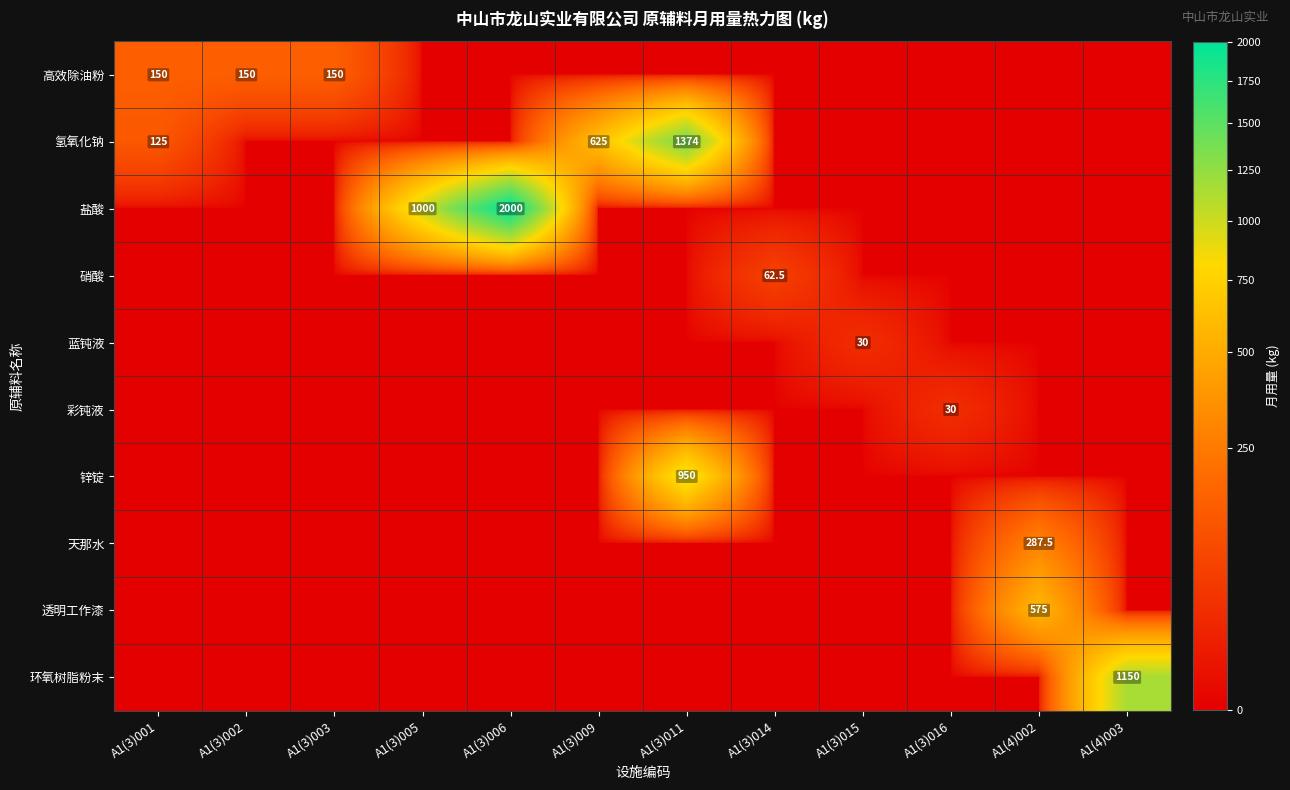

How many data points does each series have?

12